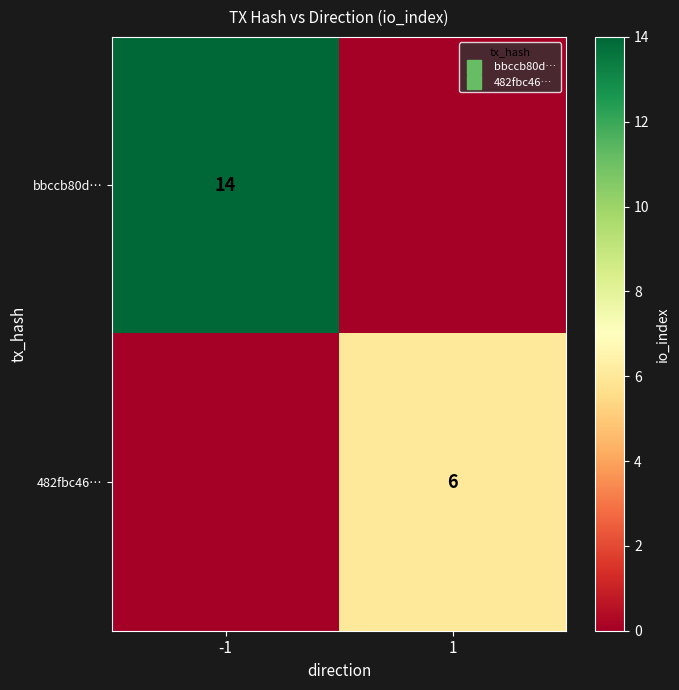

What is the sum of the 482fbc46… values at -1 and 1?

6